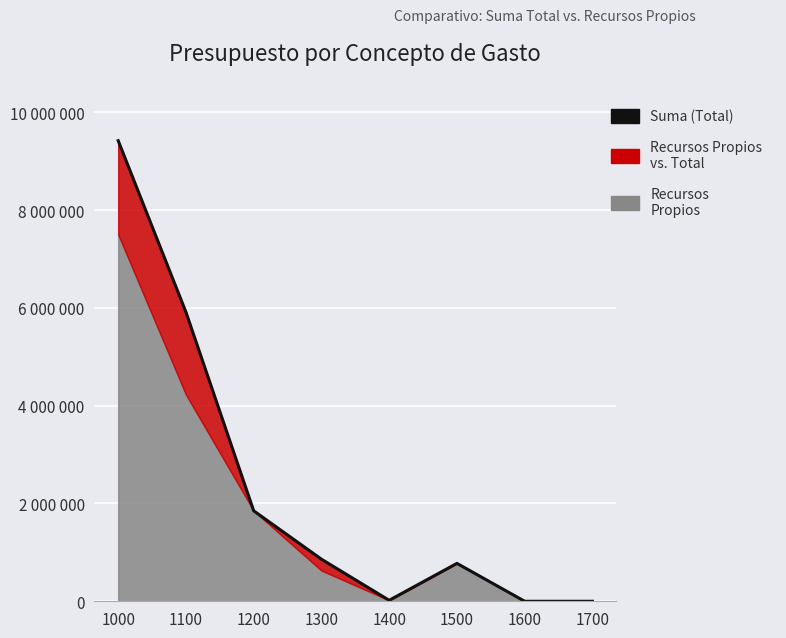

Reading left to right, extract all data points from this chart.

9418960	5913453	1850000	860507	20000	775000	0	0